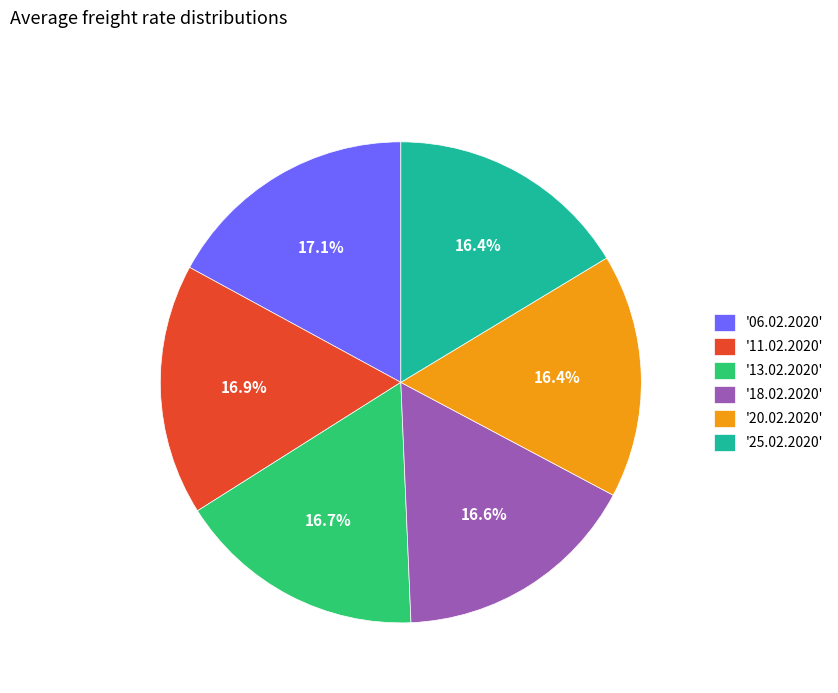

To the nearest percent, what is the difference between the largest and smallest slice percentages?

1%